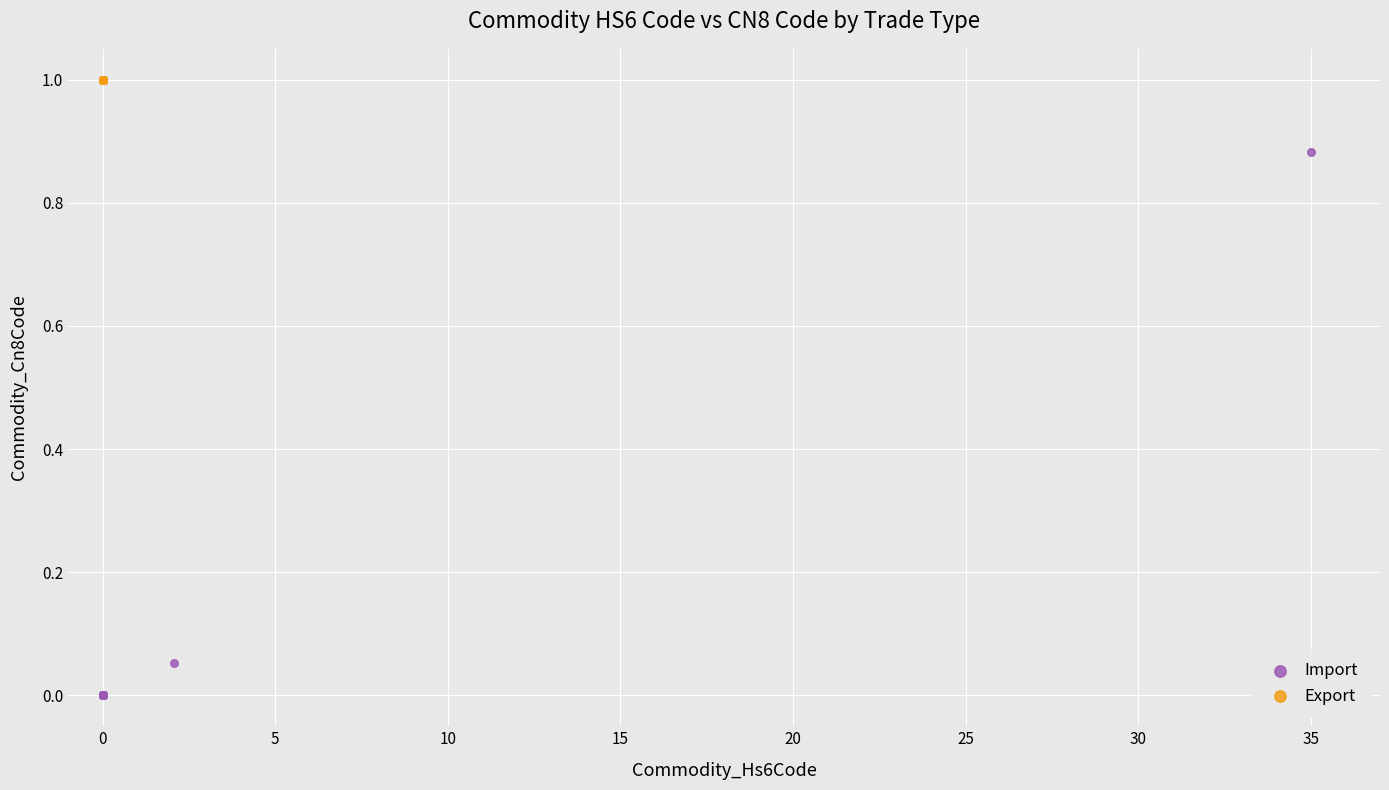

Which series reaches the minimum Y coordinate?

Import